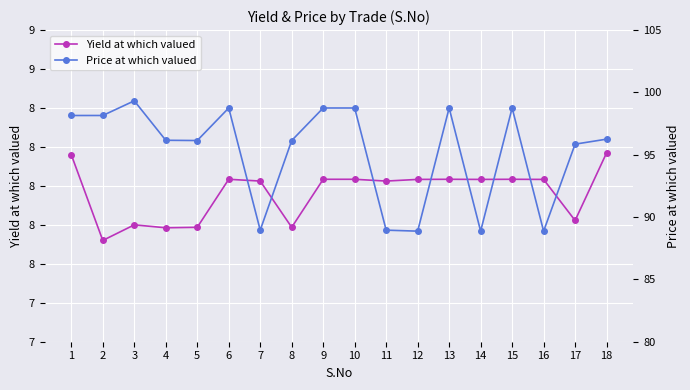

How many lines are shown in the chart?

2